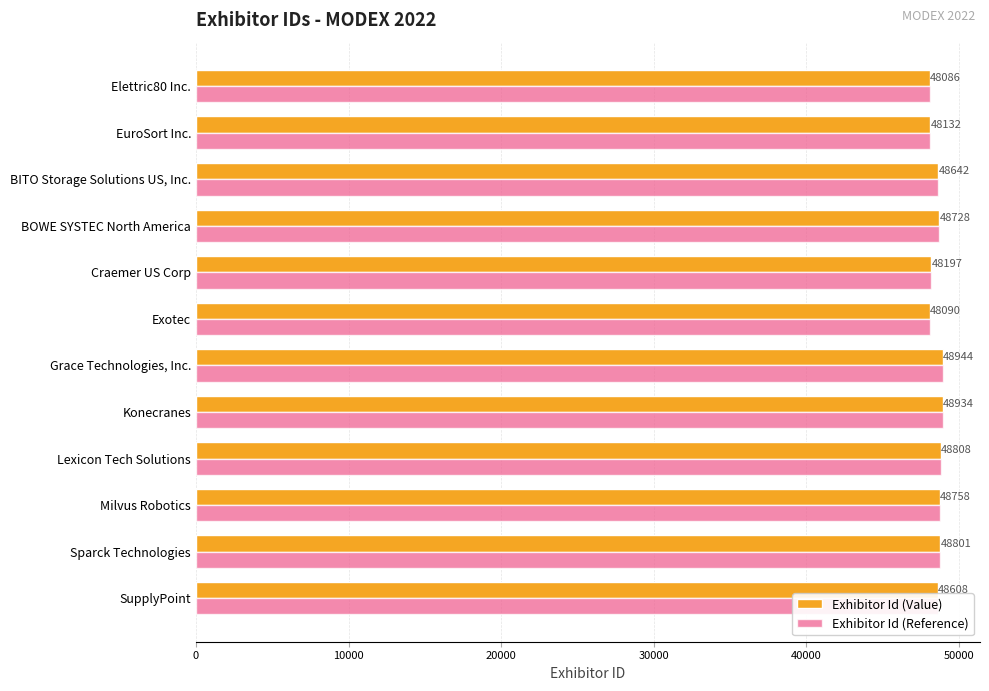

True or false: Exhibitor Id (Reference) has a value of 13859 at Konecranes.

False